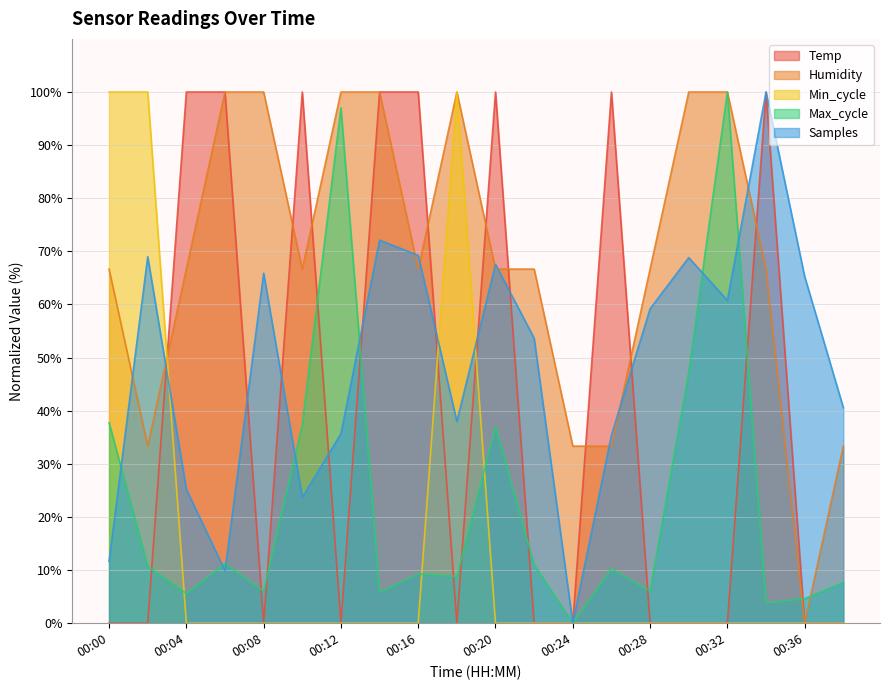

What is the average value of the Samples series?

48.6